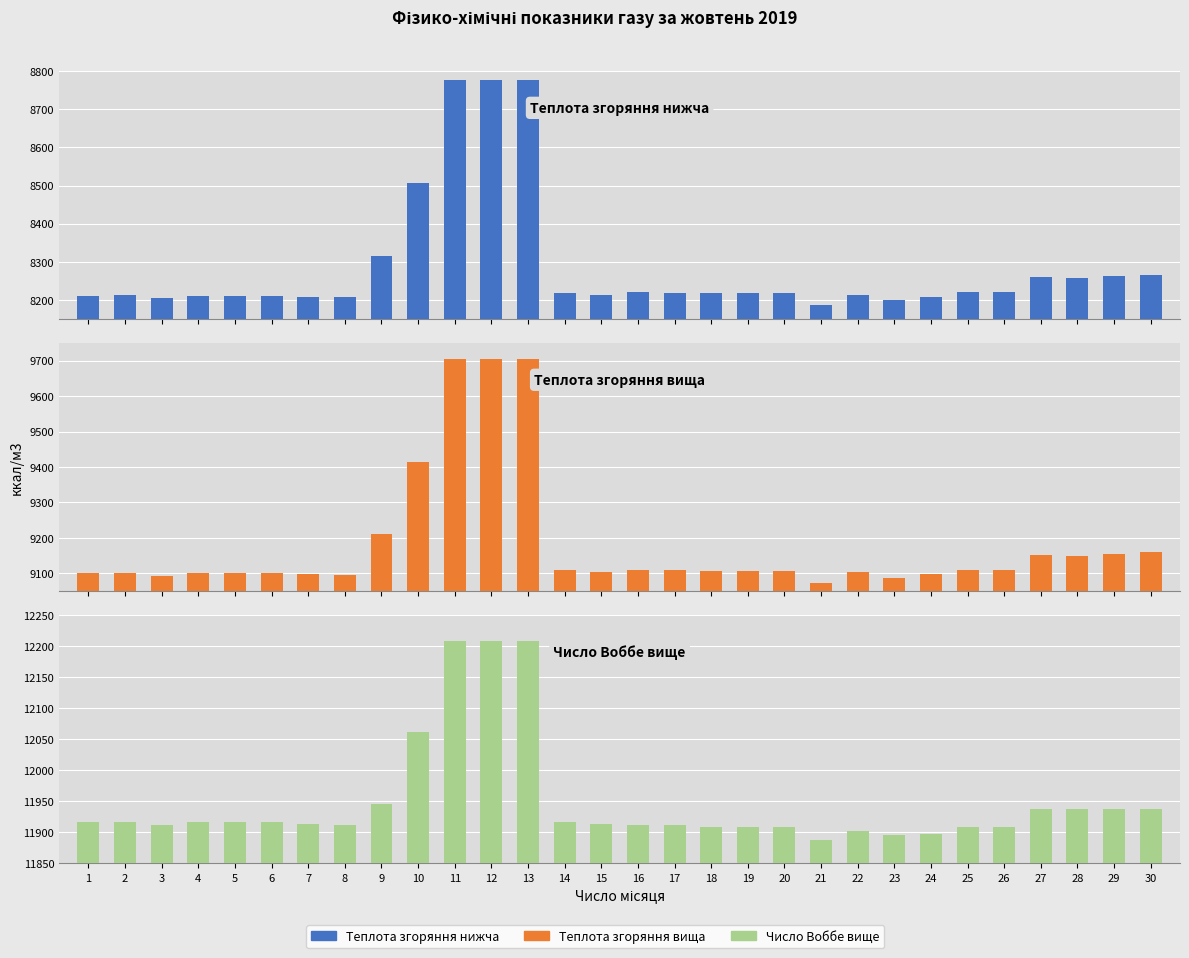

How many distinct data groups are displayed?

3